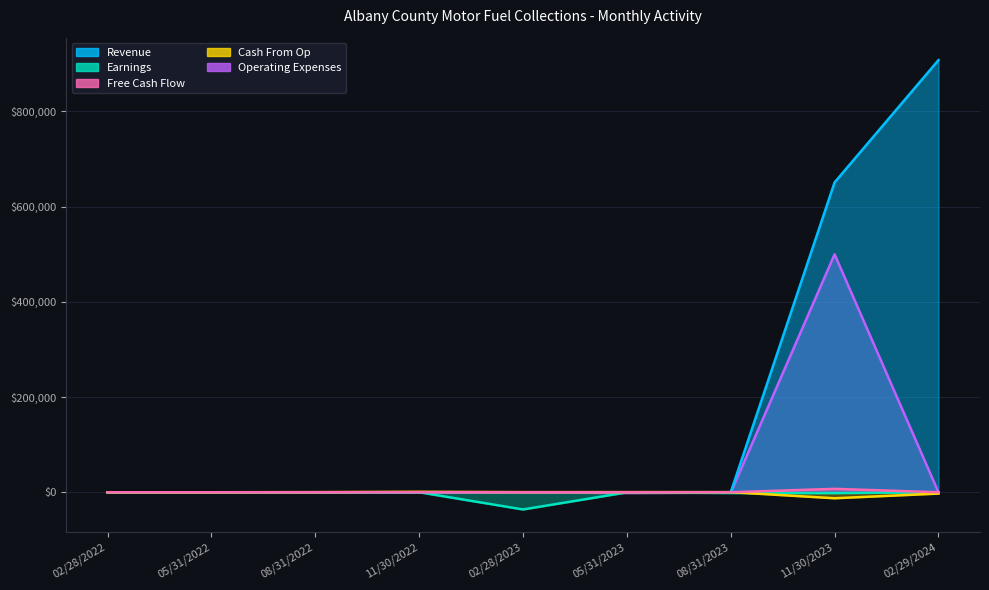

Which series changed the most between 08/31/2022 and 02/29/2024?

Revenue